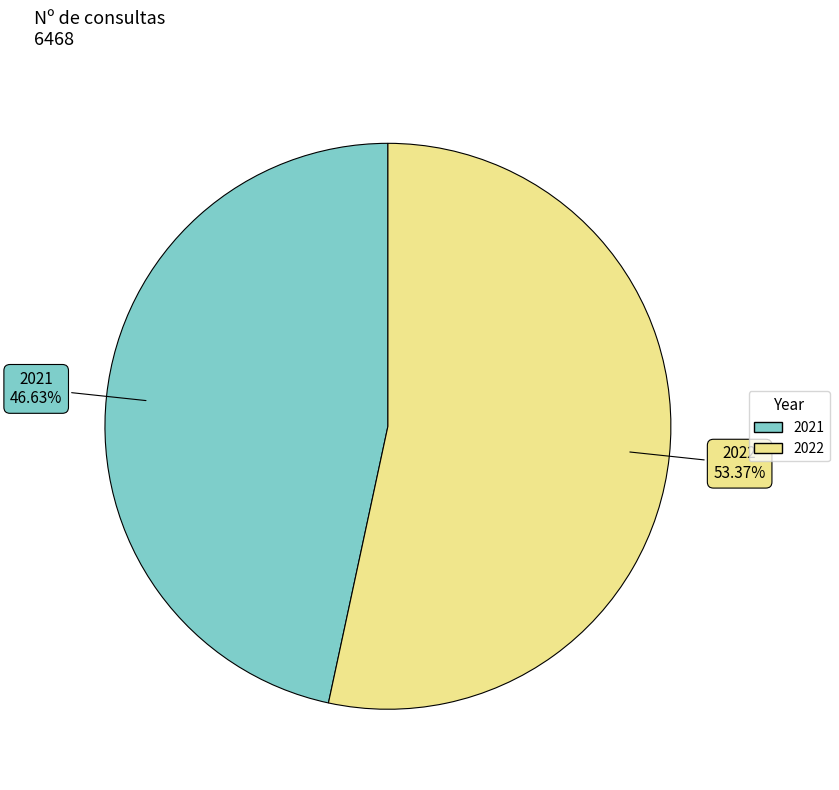

To the nearest percent, what portion does 2022 represent?

53%